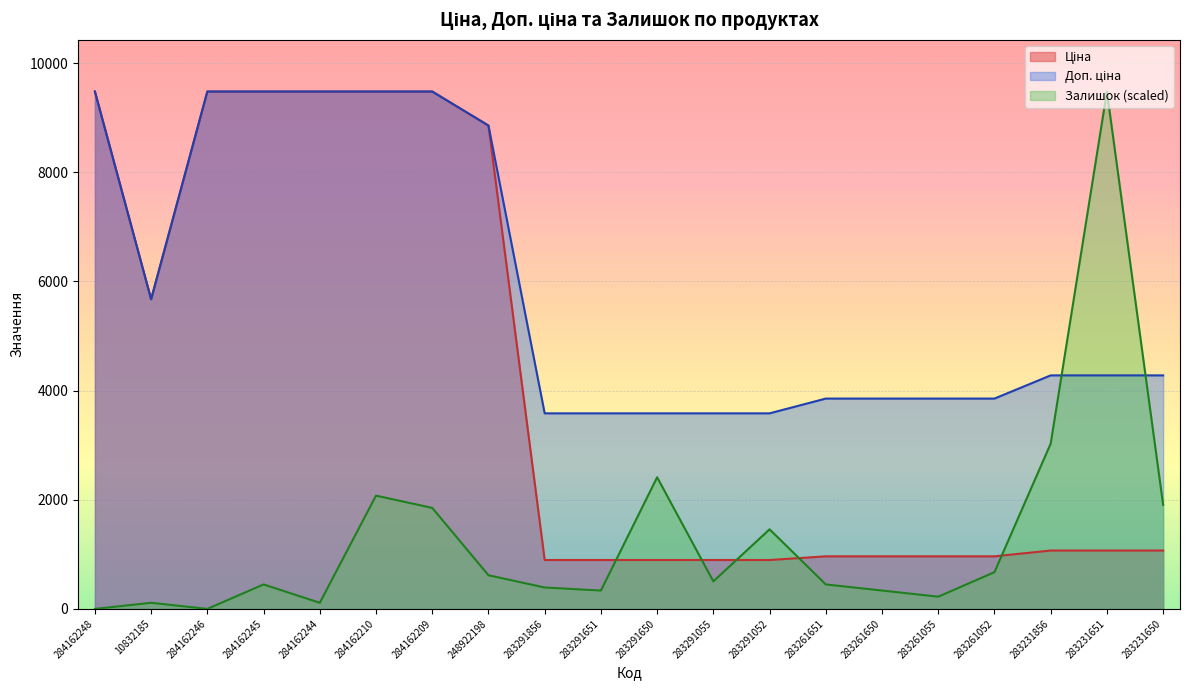

What is the difference between the maximum and second lowest values in the Залишок series?

9480.1